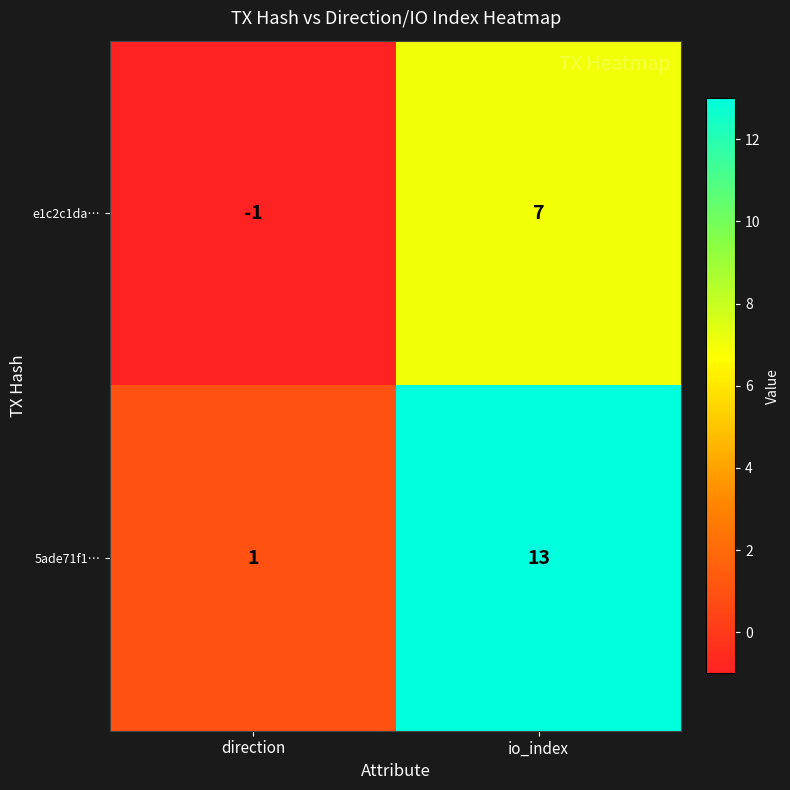

What is the minimum value shown in the chart?

-1